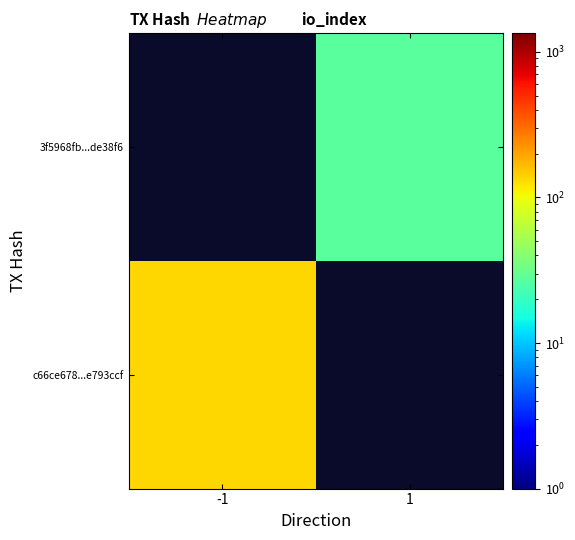

Which has a higher value, -1 or 1?

1